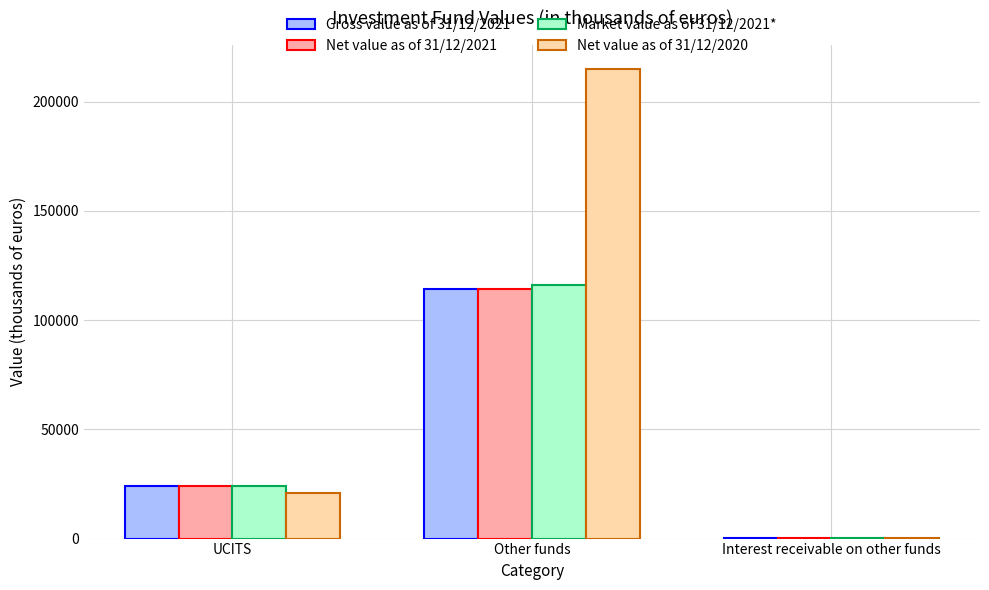

Between UCITS and Other funds, which series saw the biggest shift?

Net value as of 31/12/2020